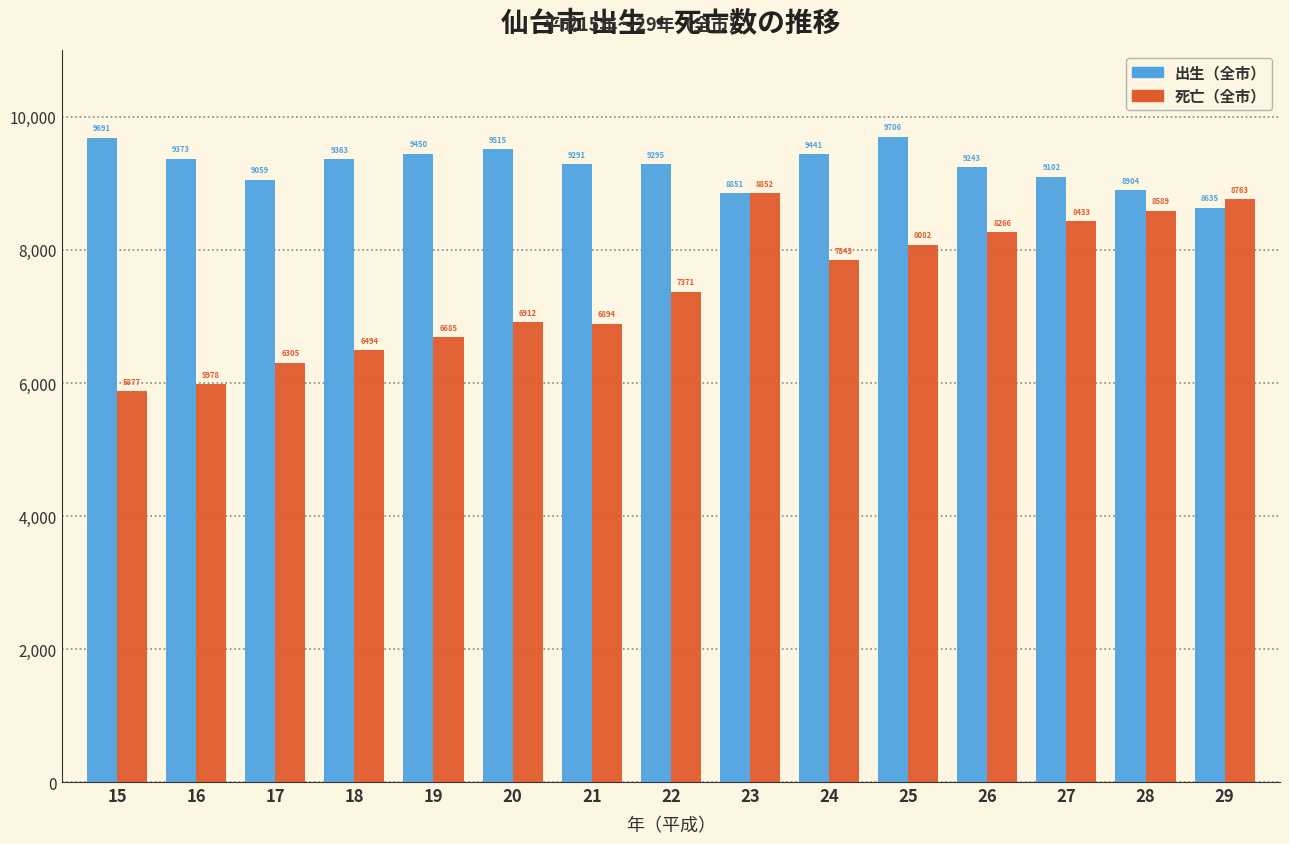

Reading right to left, list all the values displayed in this chart.

出生（全市）: 8635	8904	9102	9243	9706	9441	8851	9295	9291	9515	9450	9363	9059	9373	9691
死亡（全市）: 8763	8589	8433	8266	8082	7843	8852	7371	6894	6912	6685	6494	6305	5978	5877